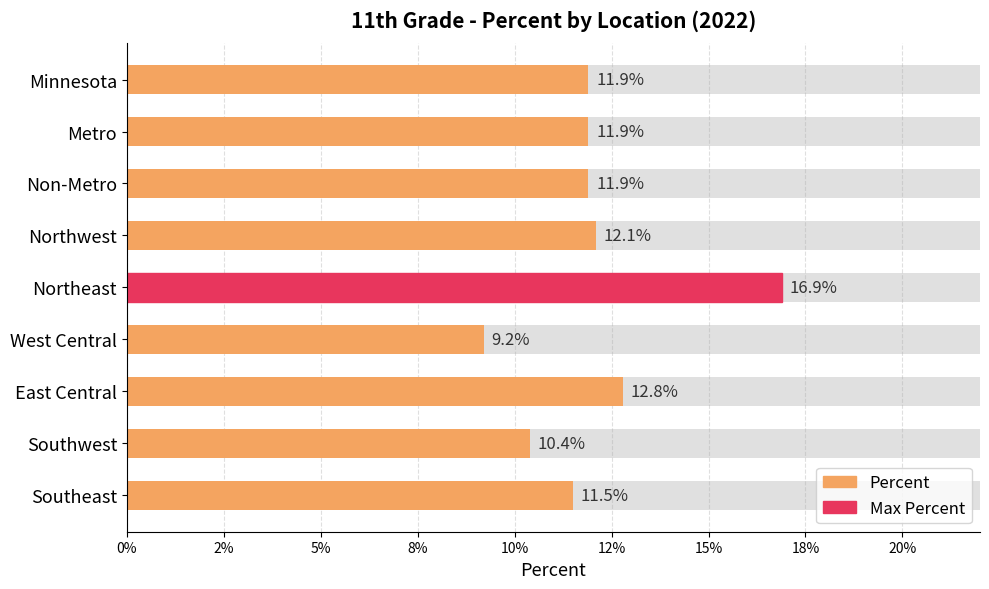

How many data points does each series have?

9